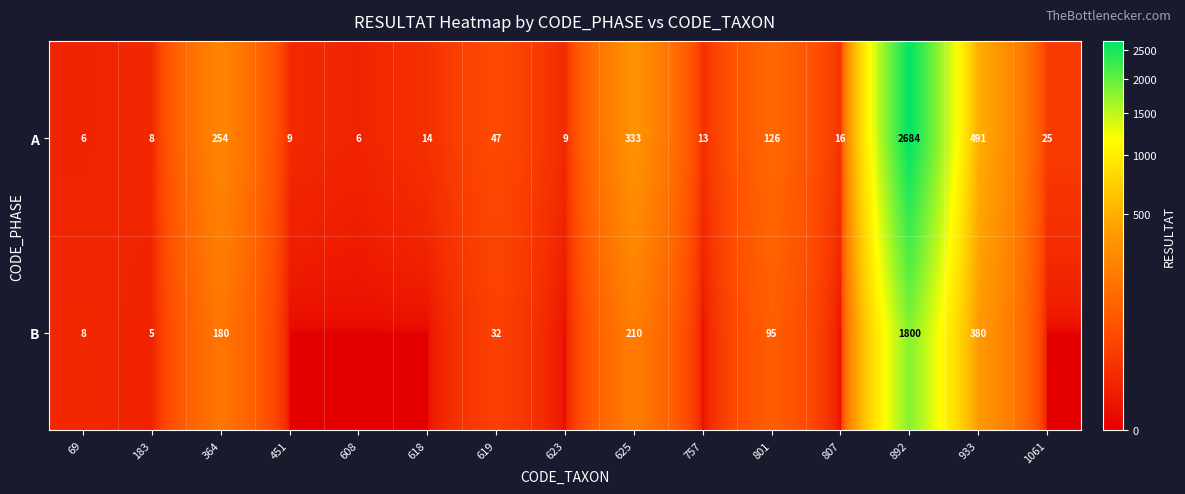

Rank the series at 619 from highest to lowest value.

A, B